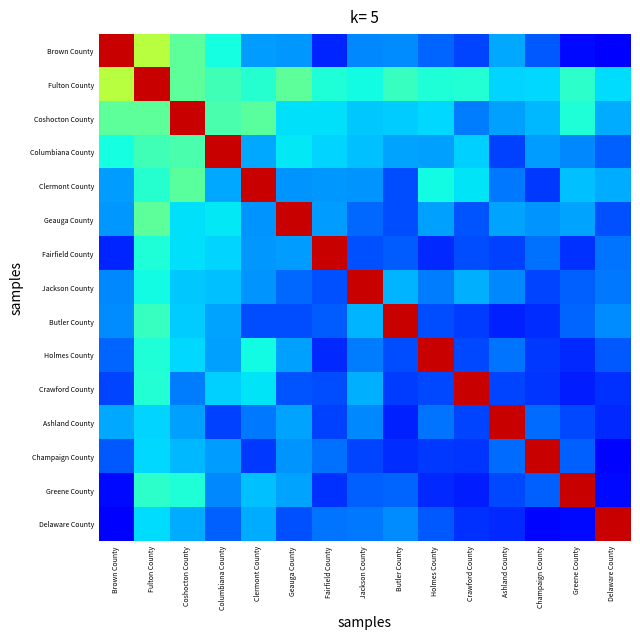

What is the total value across all series at Brown County?

129.7